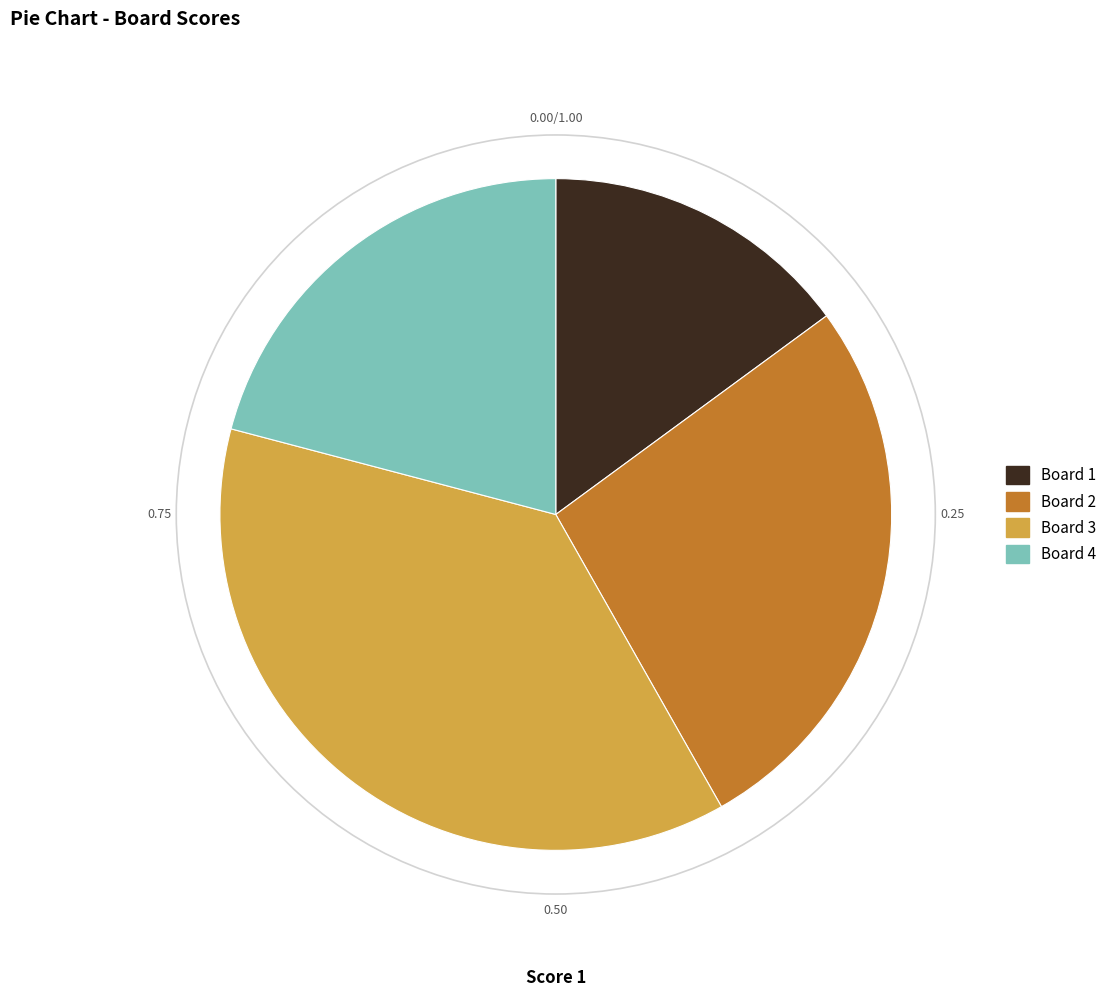

Count the number of slices in the pie.

4